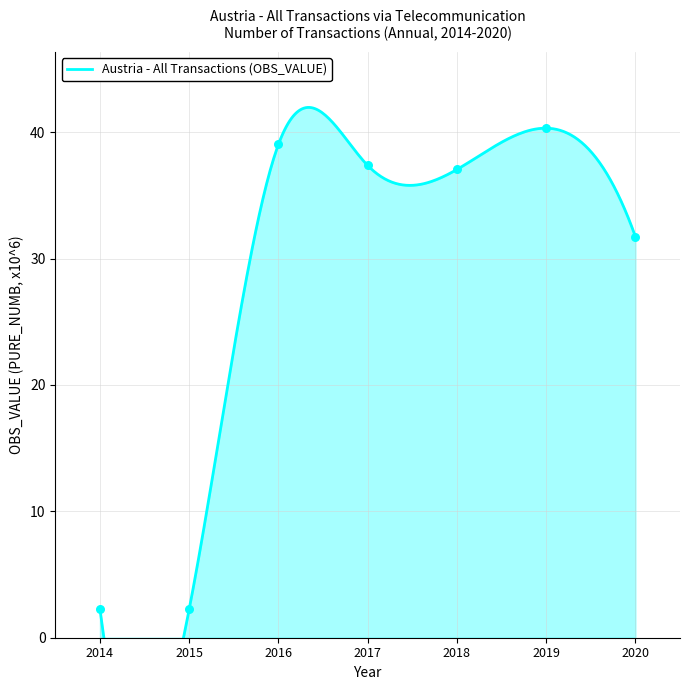

What is the ratio of the value at 2016 to the value at 2017?

1.0